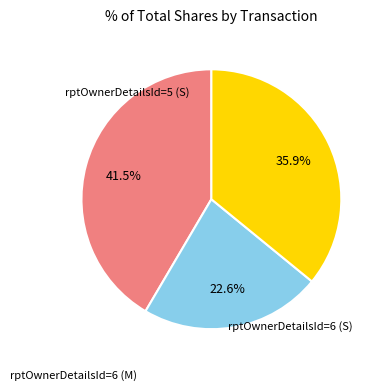

What percentage is NOT represented by rptOwnerDetailsId=5 (S)?

64.1%